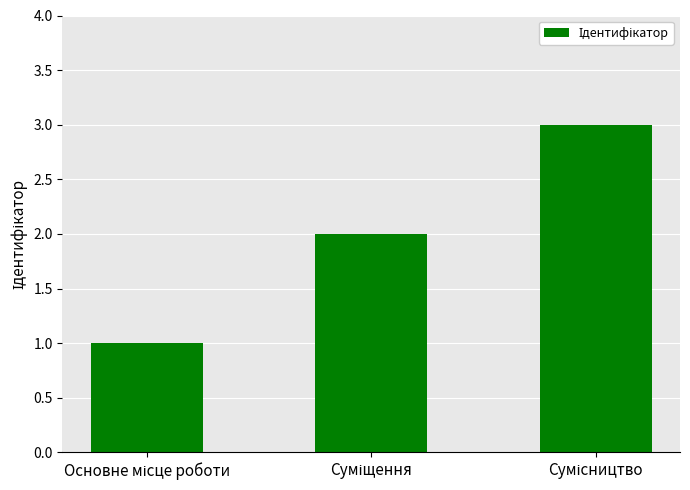

How many bars are there in total?

3